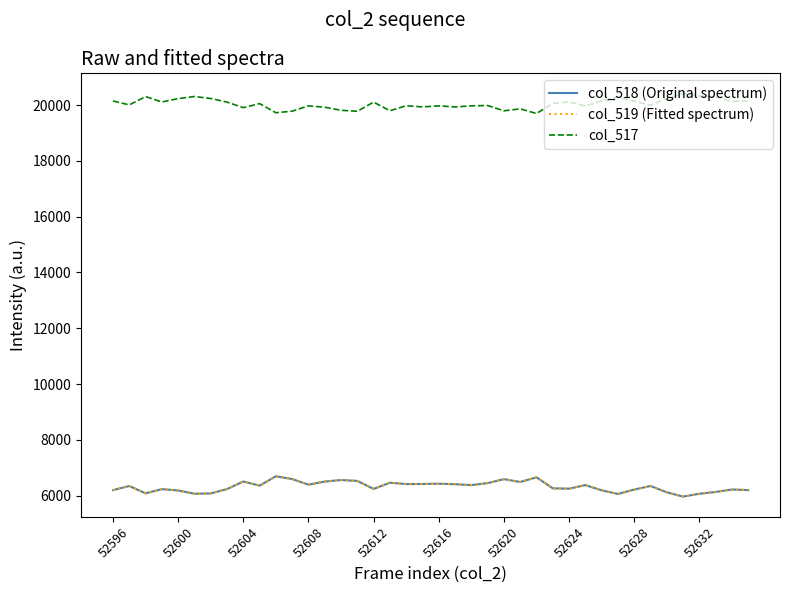

What is the difference between the second highest and minimum values in the col_519 (Fitted spectrum) series?

691